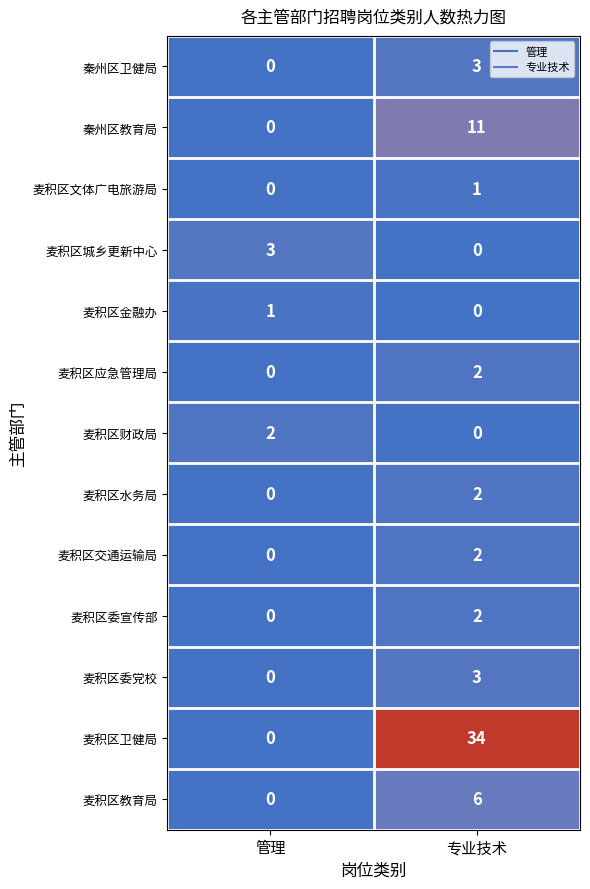

How many data points in 麦积区委党校 are less than 3?

1